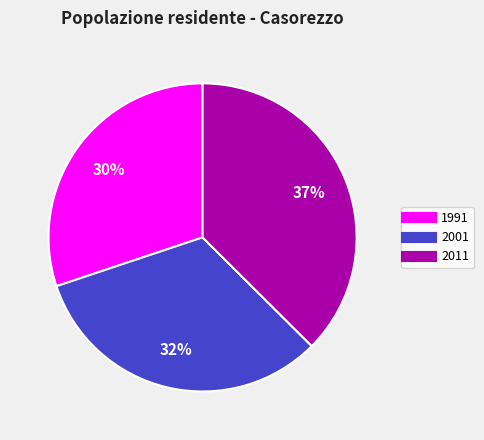

Do 1991 and 2011 together represent more than half of the pie?

Yes